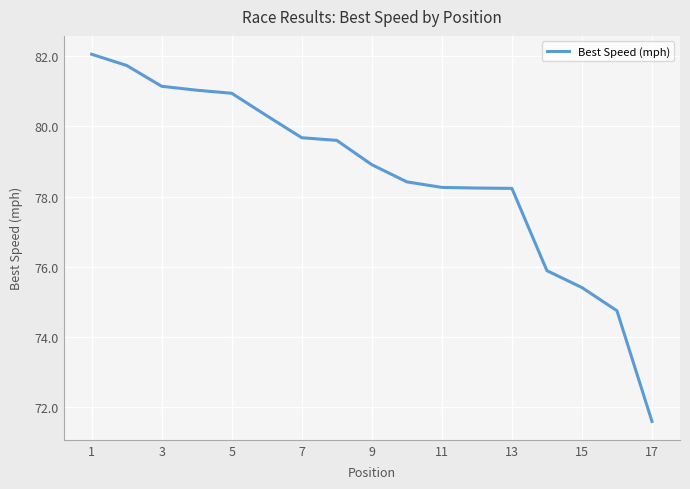

What is the greatest value displayed?

82.1